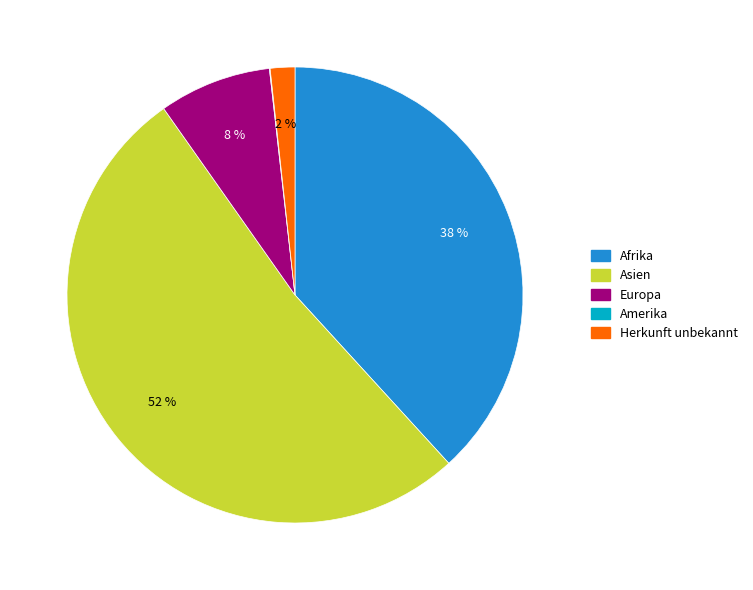

Does any single category account for the majority?

Yes